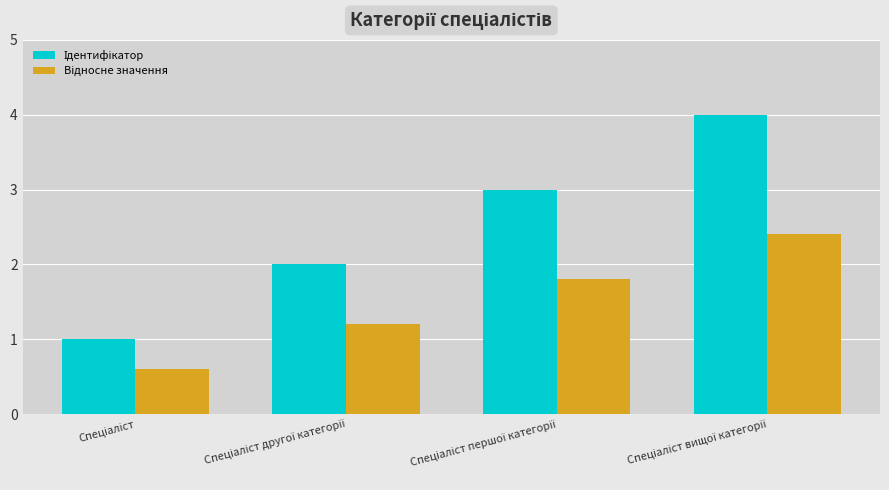

The value of Відносне значення at Спеціаліст першої категорії is 1.3. True or false?

False